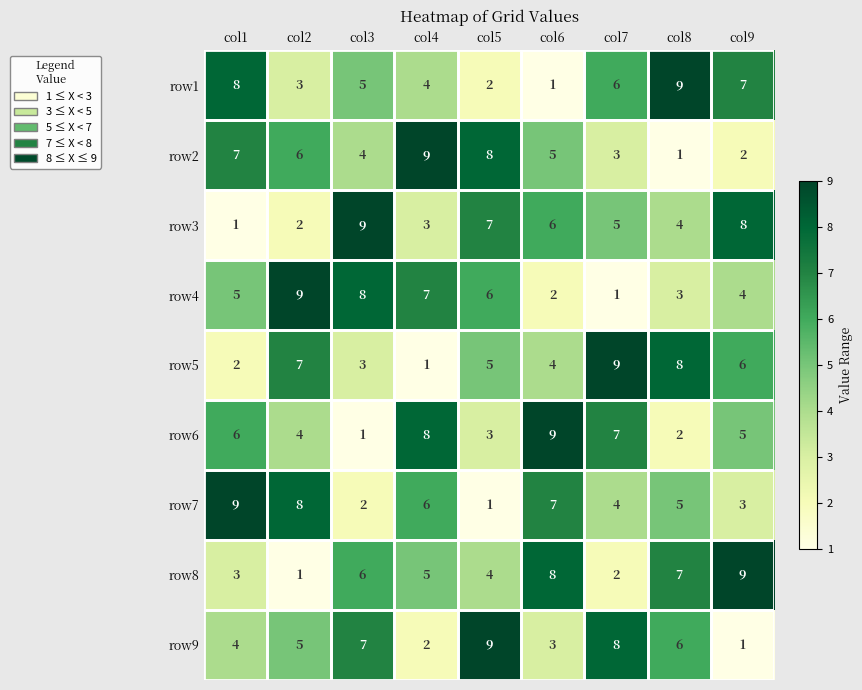

The row2 series shows 9 at col4. True or false?

True